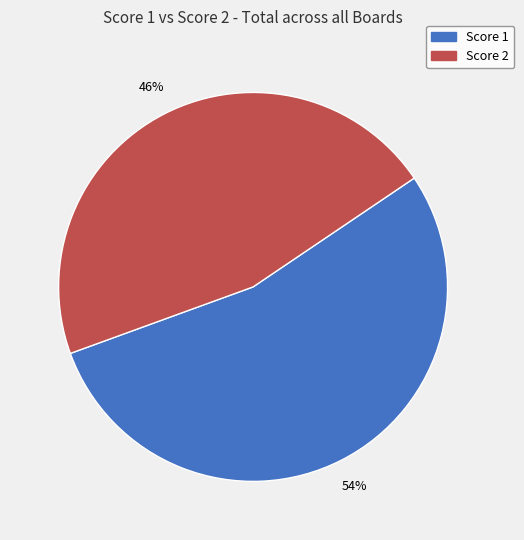

What percentage is the Score 2 slice, to the nearest percent?

46%